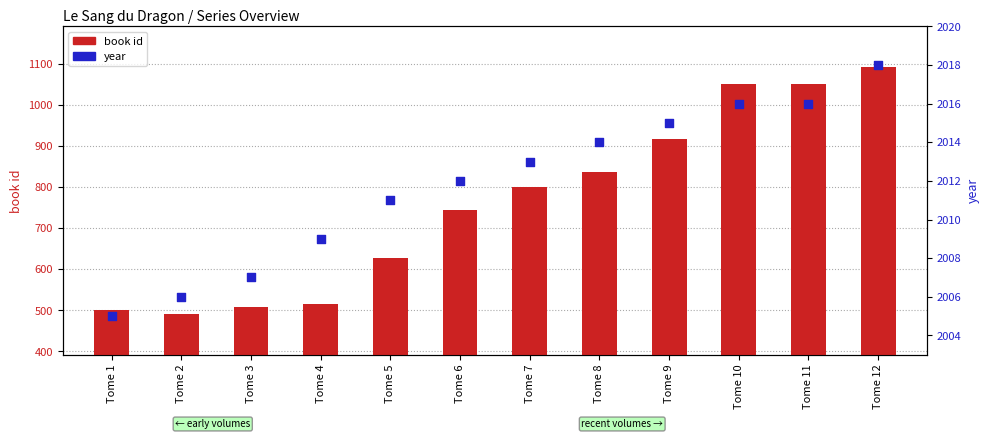

Which series has the widest spread of Y values?

book id